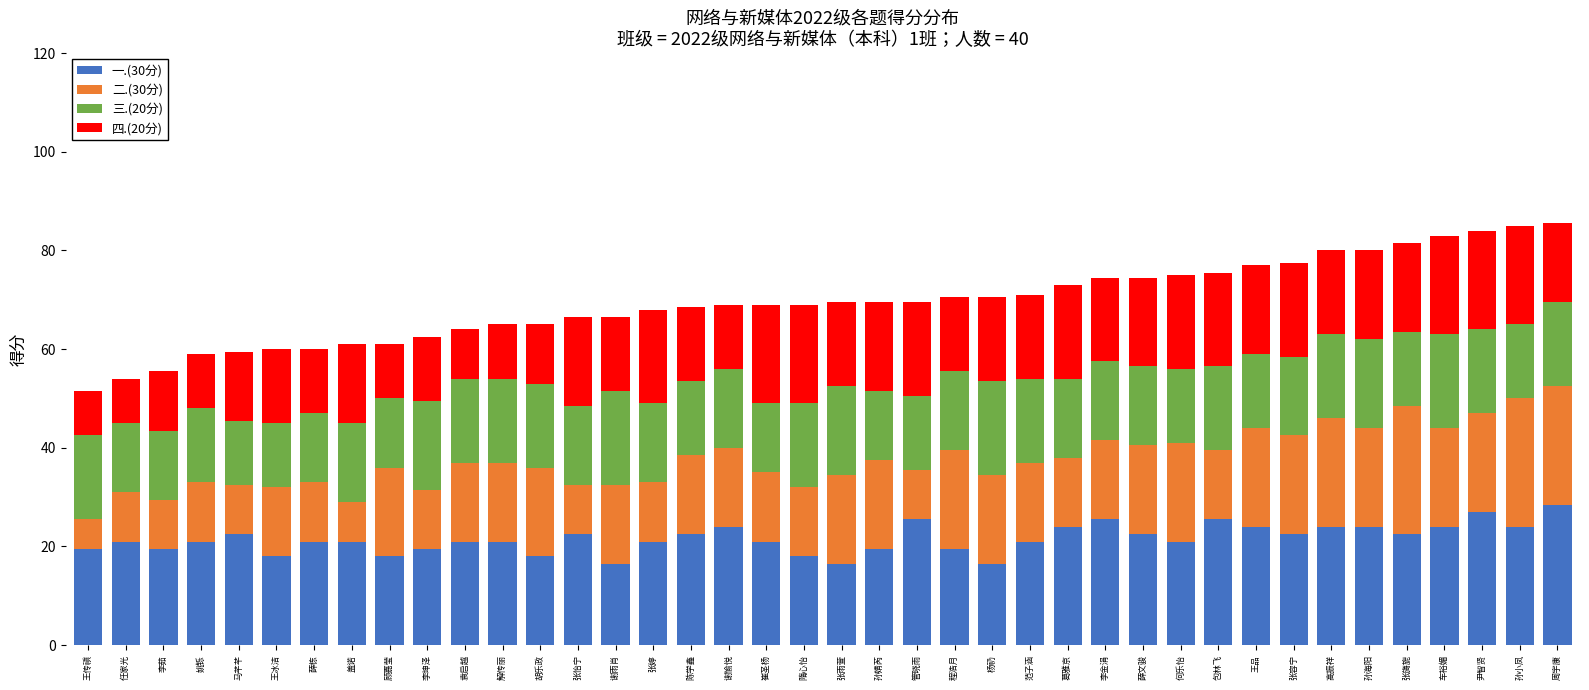

The 一.(30分) series shows 18.0 at 隋心怡. True or false?

True